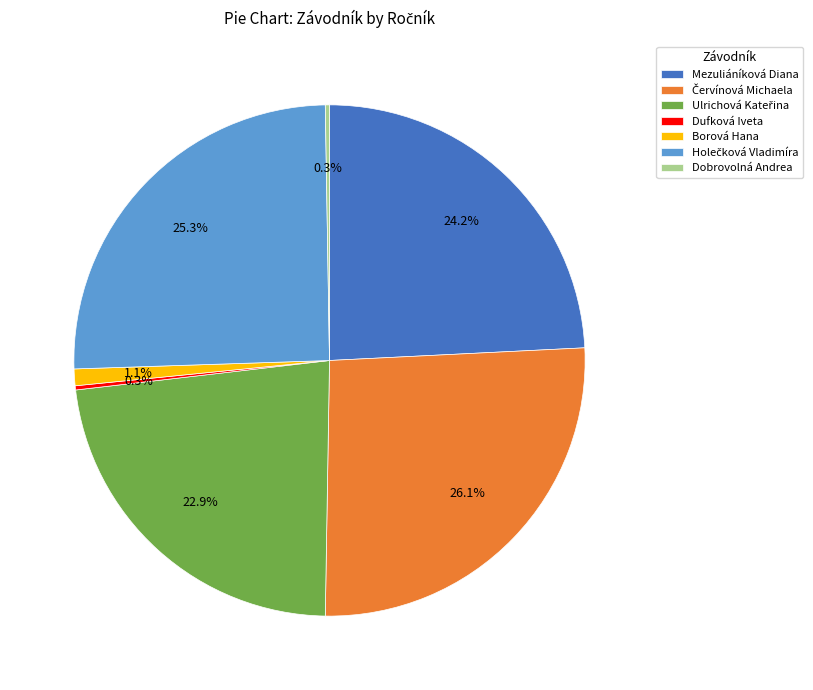

Is there any slice that represents more than half of the pie?

No